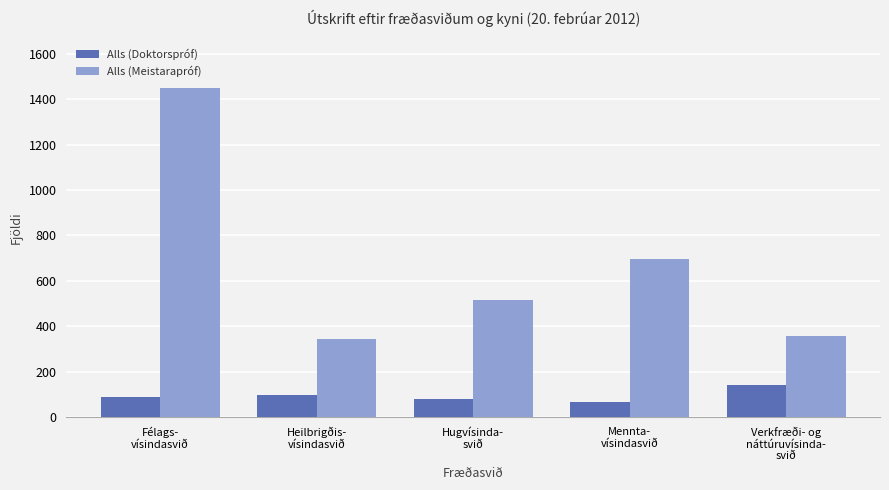

The value of Alls (Doktorspróf) at Mennta-
vísindasvið is 65. True or false?

True